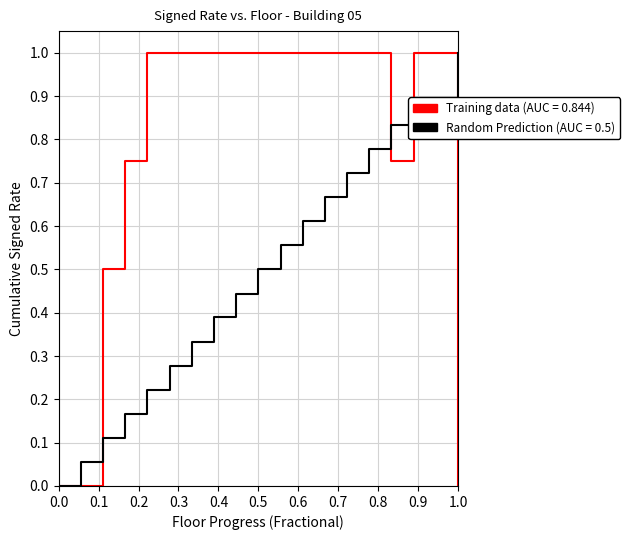

Rank the series by their average value, from lowest to highest.

Random Prediction (AUC = 0.5), Training data (AUC = 0.844)